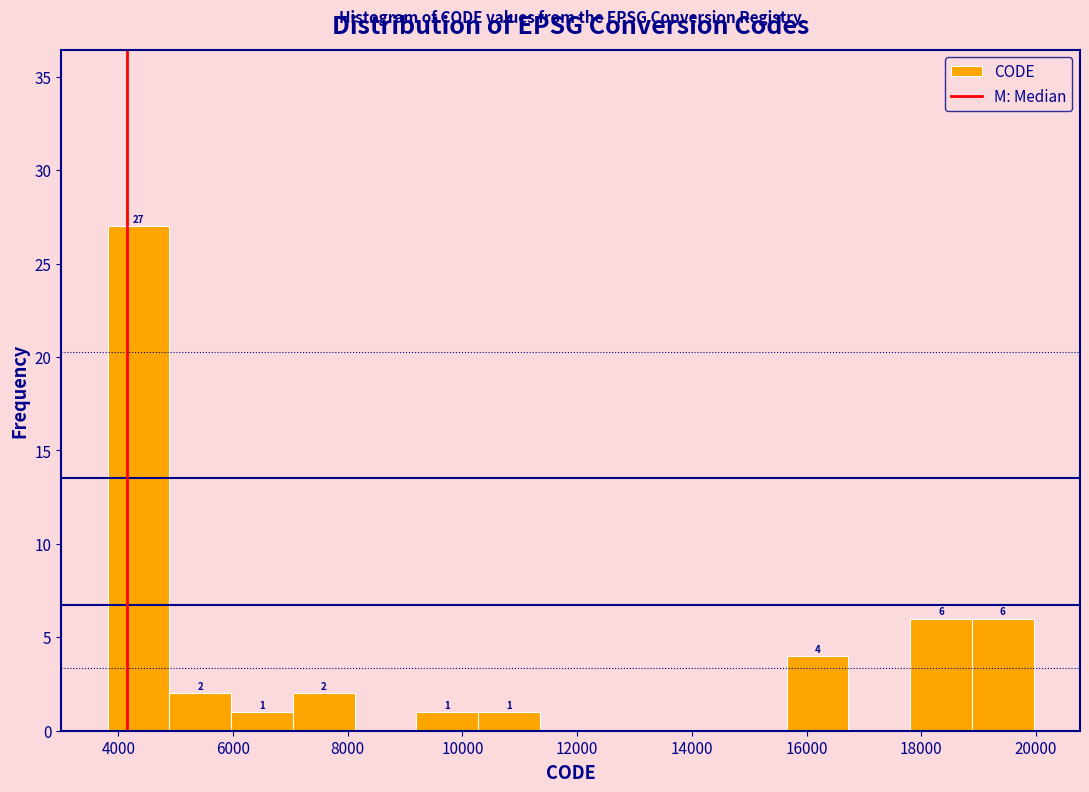

Which range on the x-axis has the tallest bar?

3800 to 4800